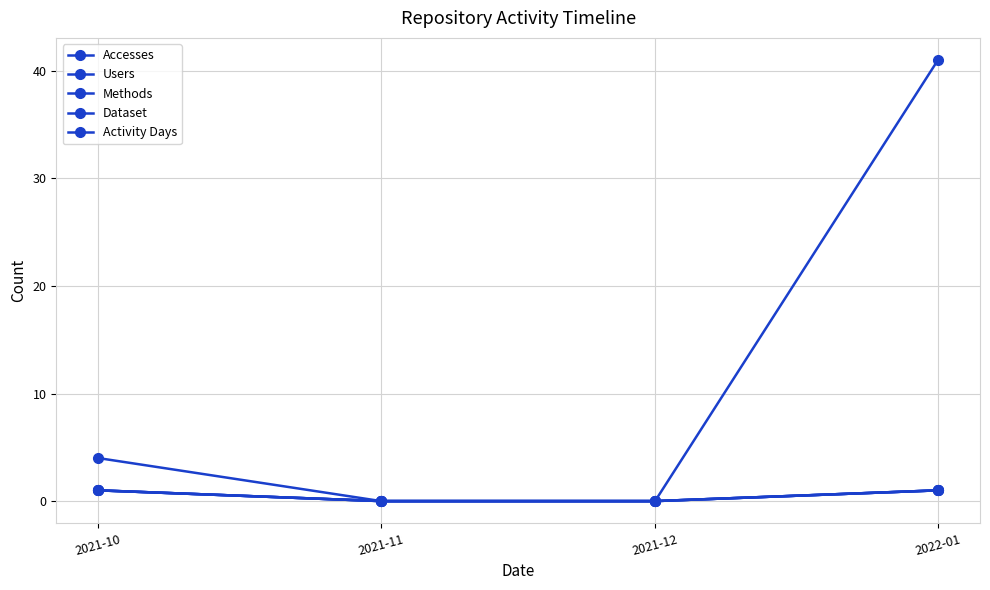

True or false: Dataset and Activity Days cross at least once.

False